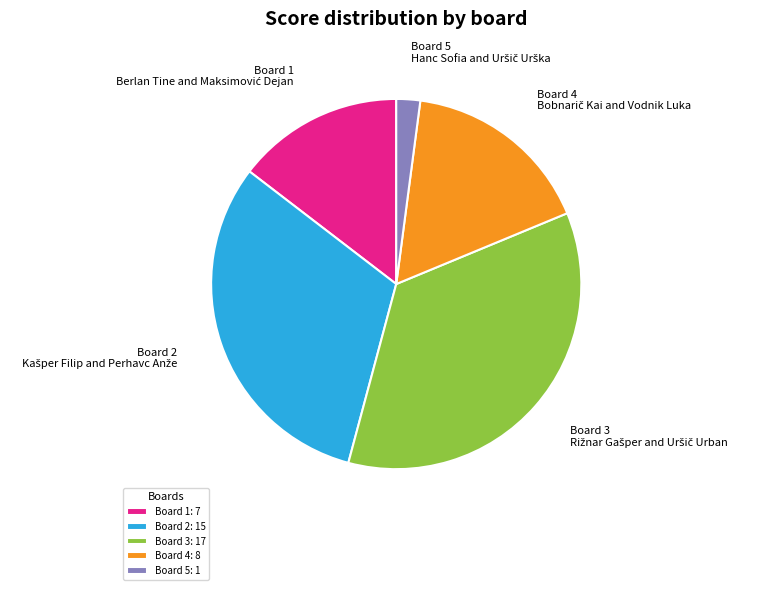

What is the ratio of the value at Board 2: 15 to the value at Board 3: 17?

0.9